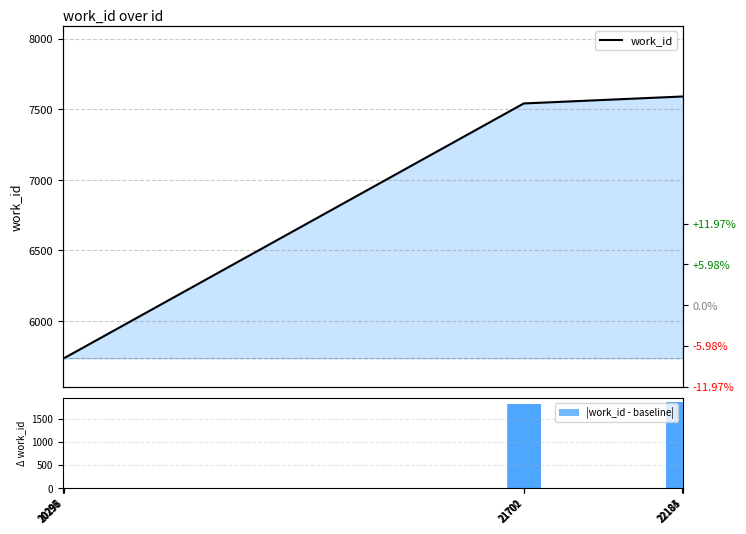

How many groups of bars are there?

10